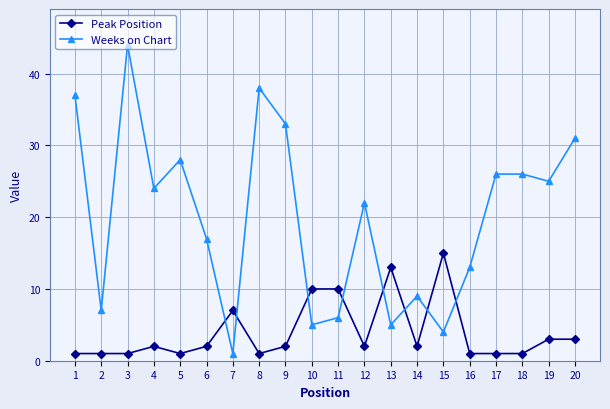

The Weeks on Chart series shows 33 at 12. True or false?

False